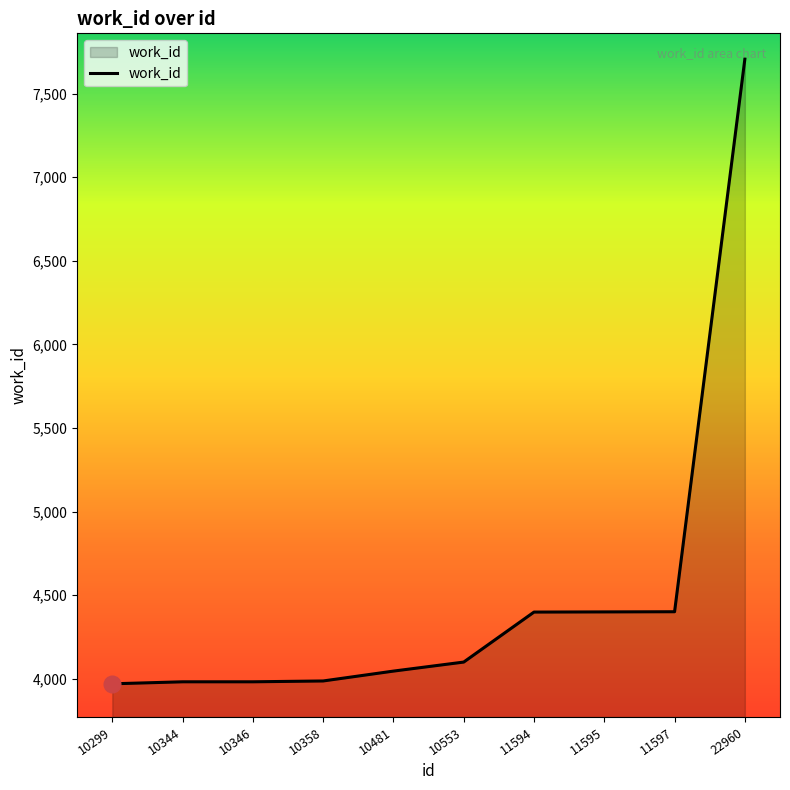

What is the change in value from 10358 to 11595?

+413